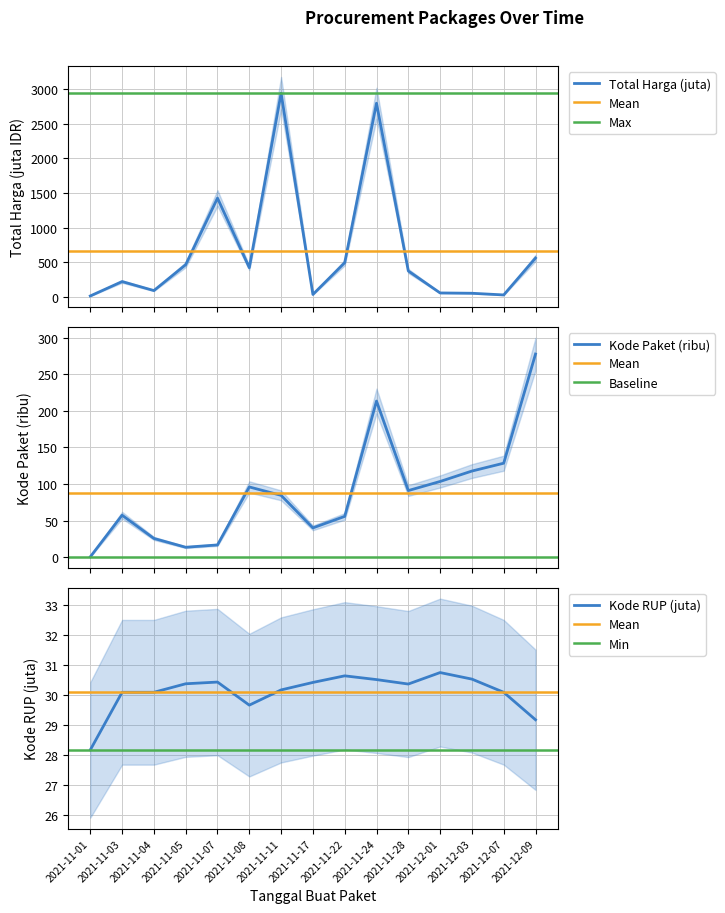

At 2021-12-07, list the series in order from smallest to largest.

Total Harga, Kode RUP, Kode Paket